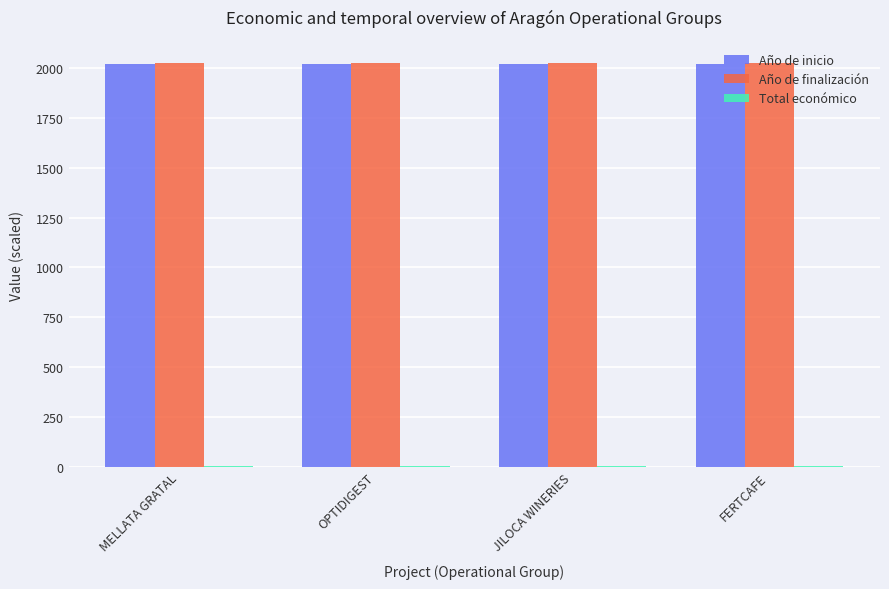

What is the maximum value shown in the chart?

2027.0